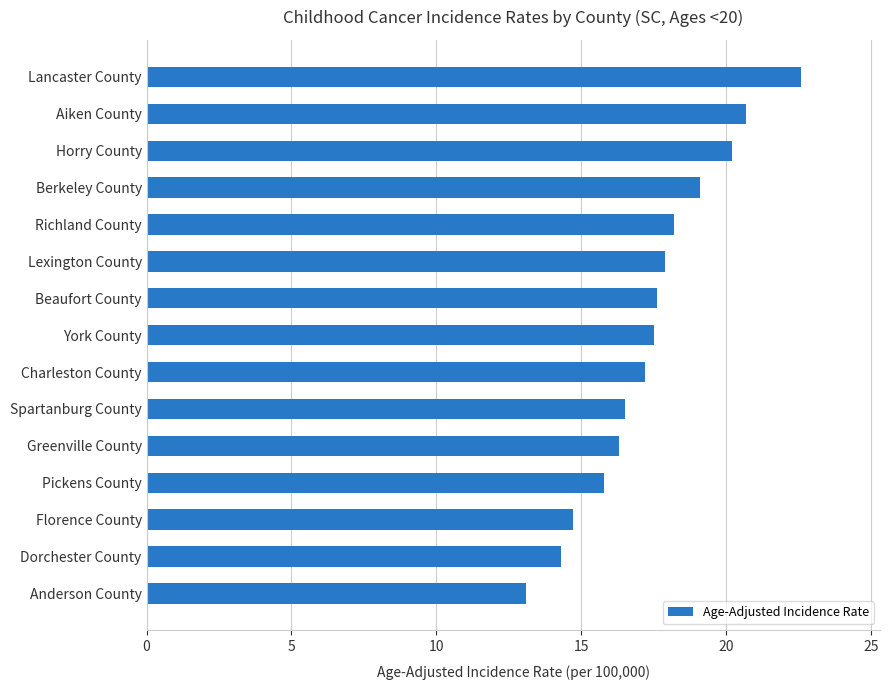

How many bars are there in total?

15